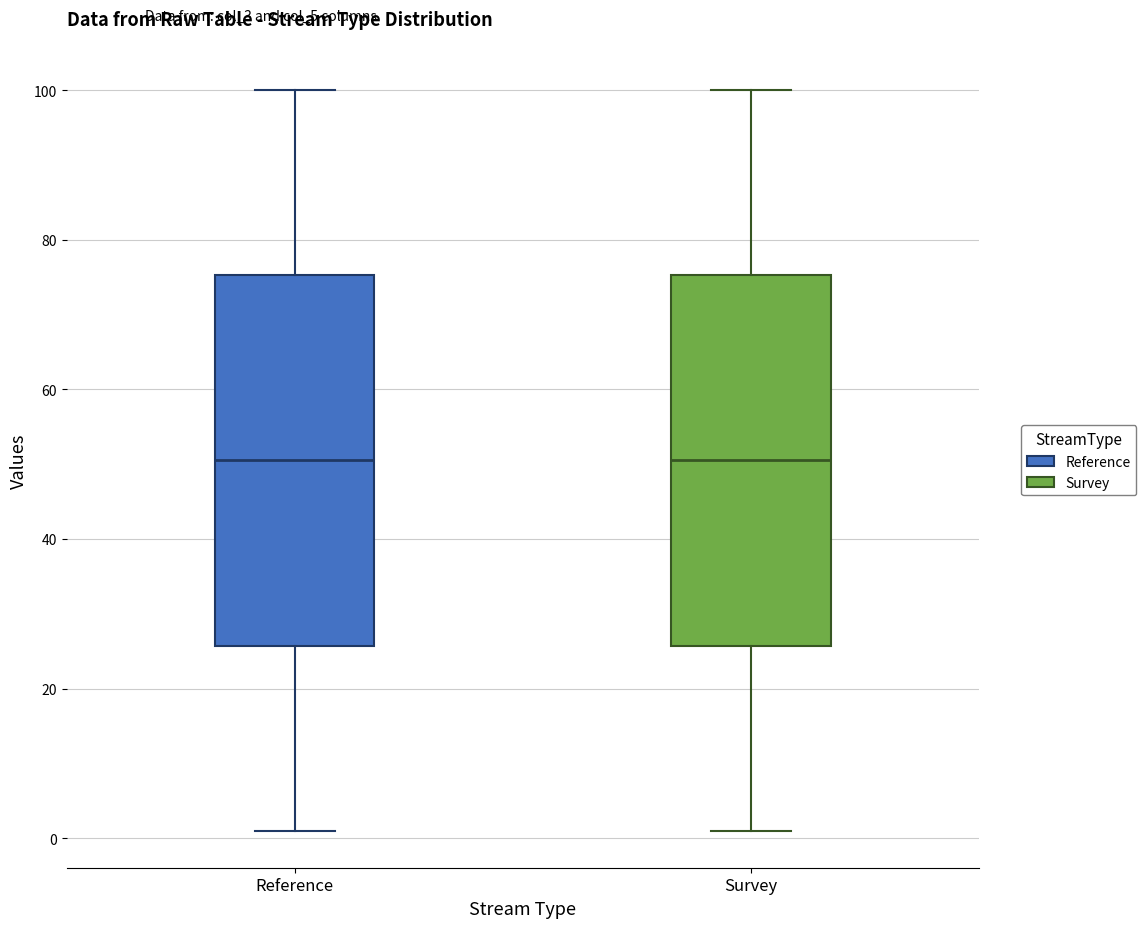

Where does the lower whisker of the box for Reference end on the y-axis? The values are not printed on the chart, so give them approximately, as read against the axis.

2